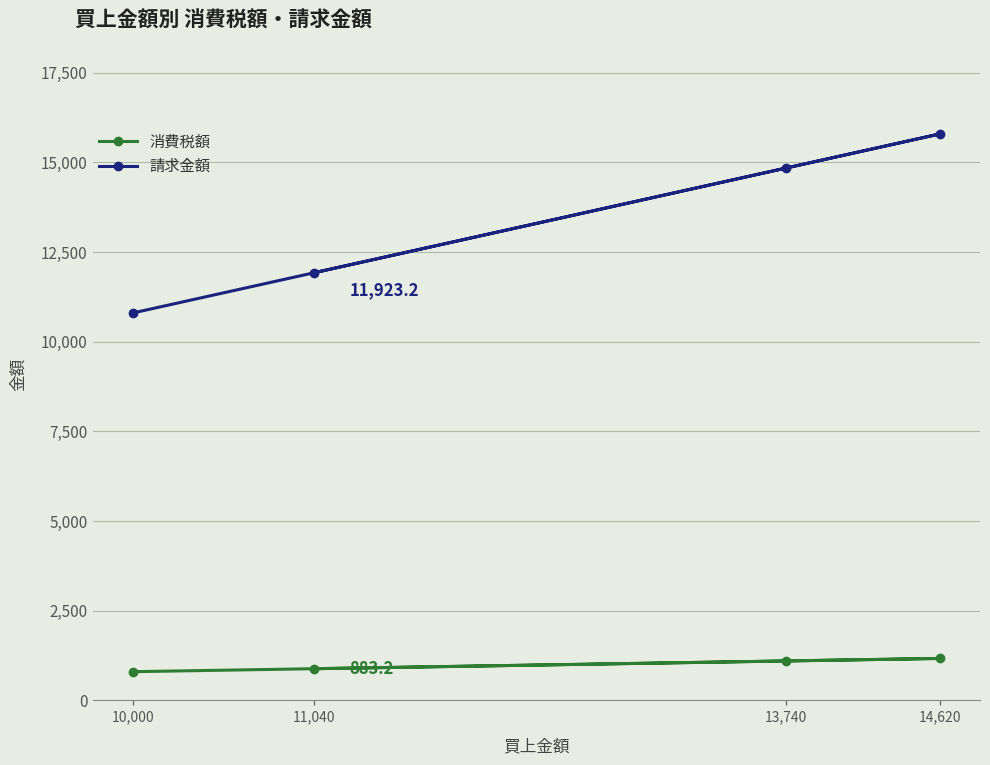

At which label does 消費税額 first exceed 1099?

13,740